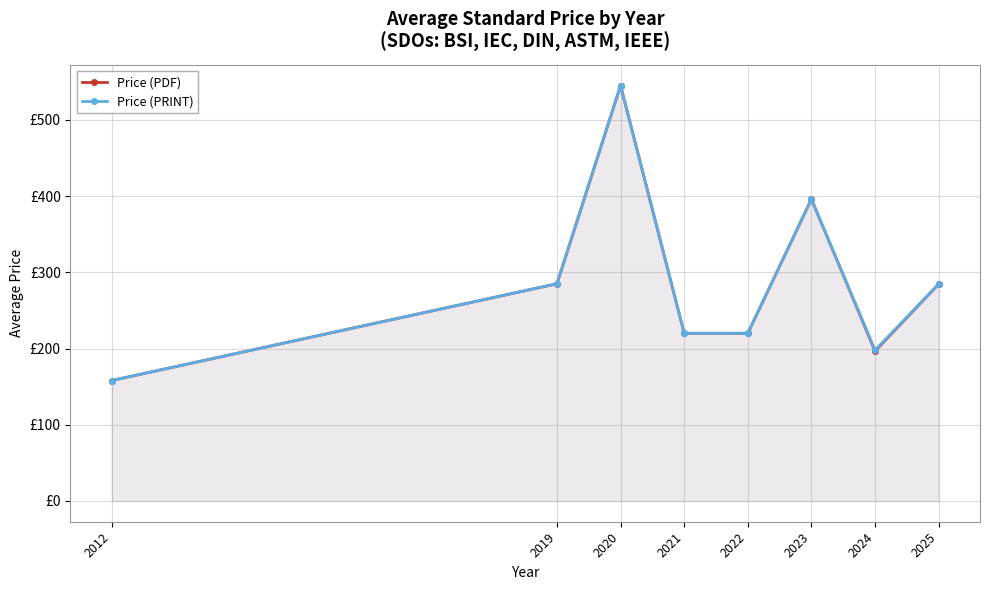

At how many categories does at least one series exceed 336?

2